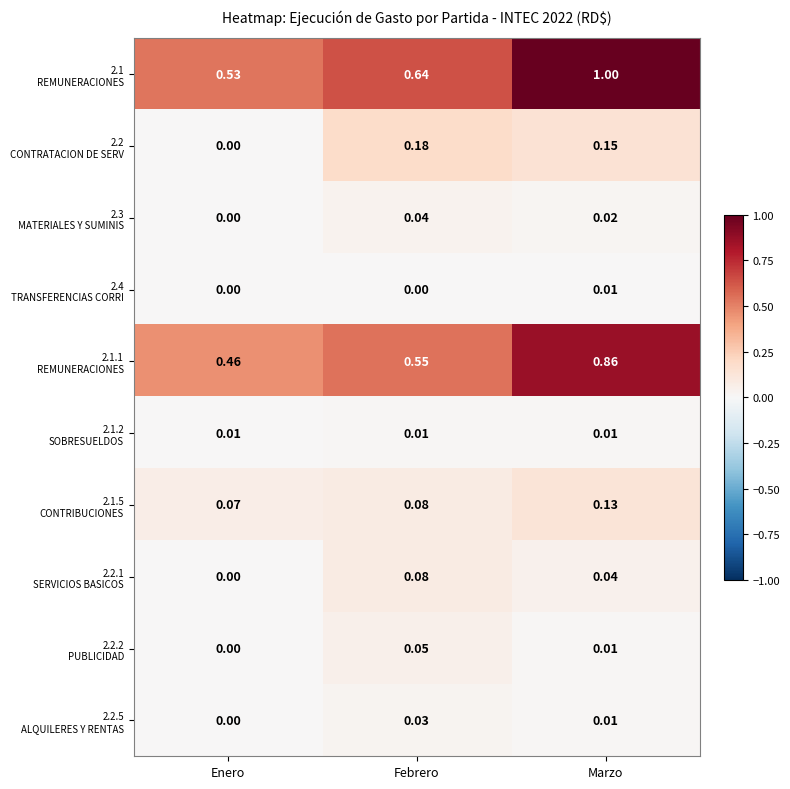

At which category is the sum across all series the highest?

Marzo